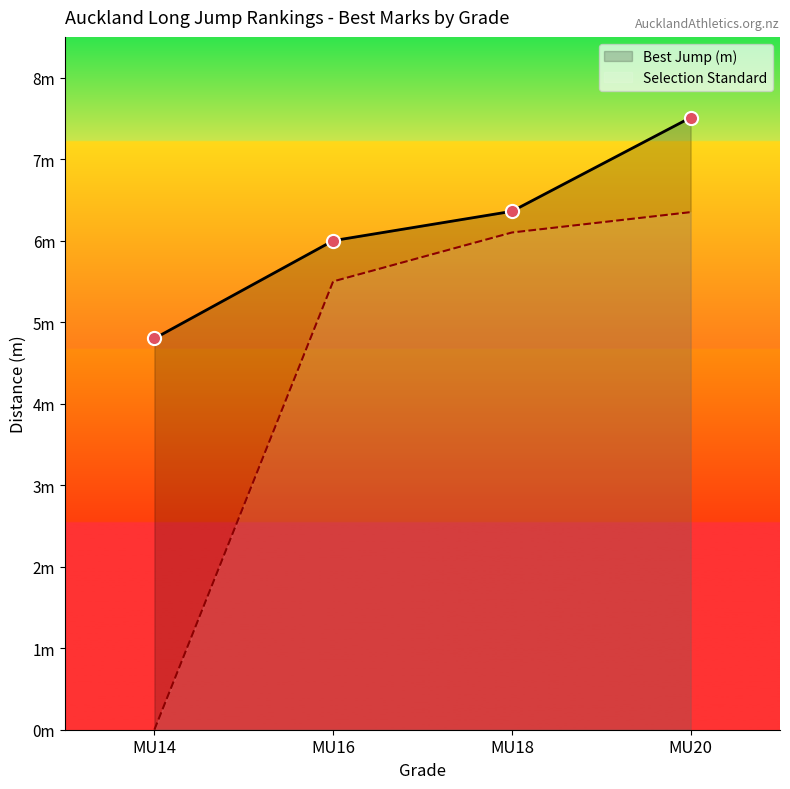

What is the change in value from MU18 to MU20?

+1.1